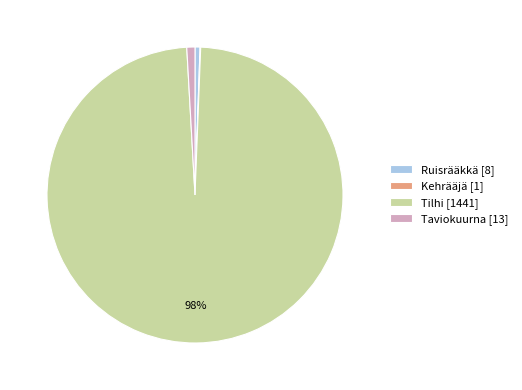

What percentage is the Ruisrääkkä [8] slice, to the nearest percent?

1%